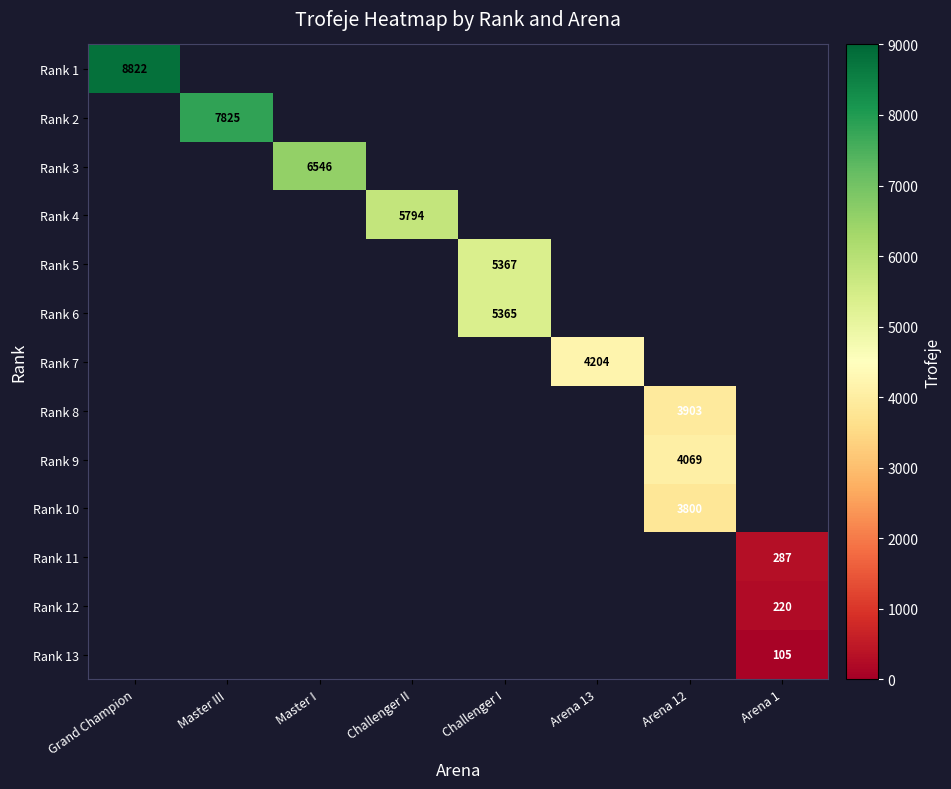

Which series changed the most between Grand Champion and Arena 13?

Rank 1